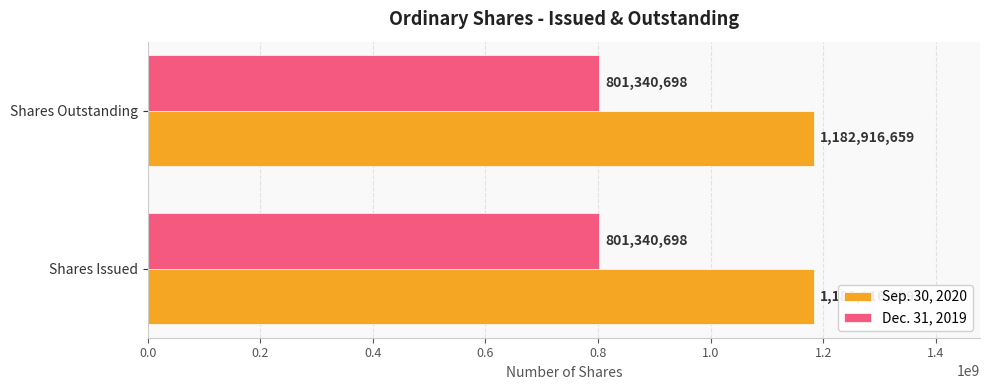

List the series in order of their overall mean, highest first.

Sep. 30, 2020, Dec. 31, 2019